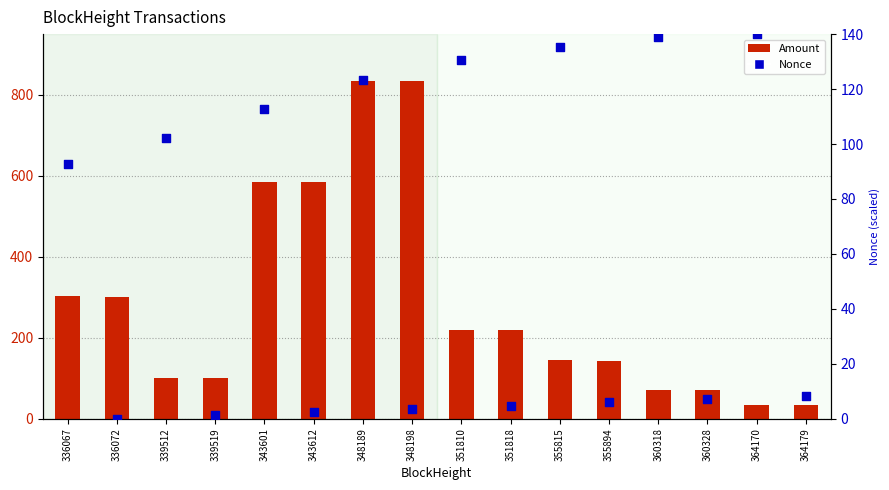

What are all the series names shown in the legend?

Amount, Nonce